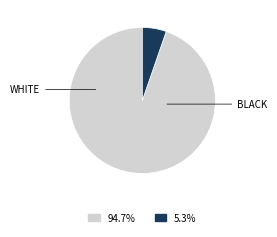

Is there any slice that represents more than half of the pie?

Yes